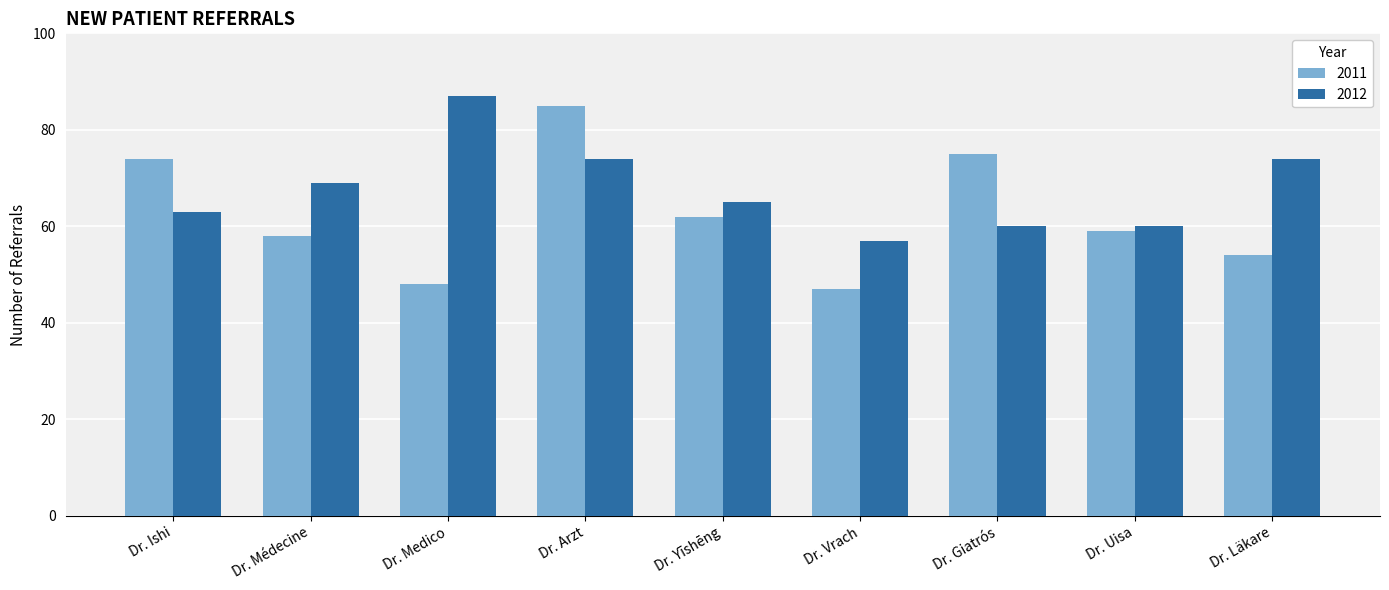

How many bars are there in each group?

2